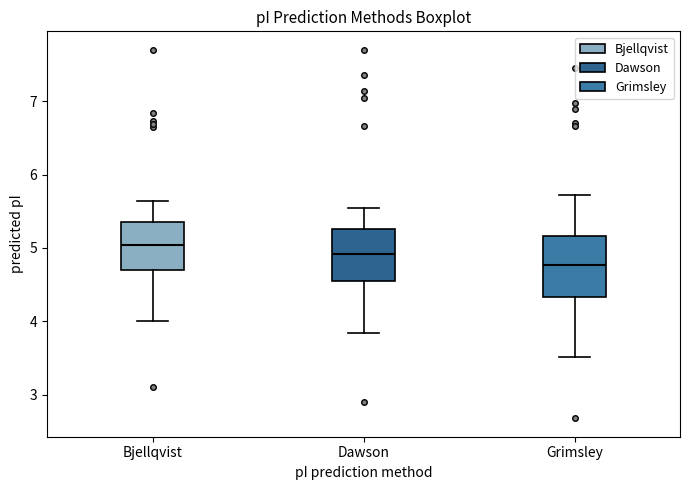

Where does the upper whisker of the box for Grimsley end on the y-axis? The values are not printed on the chart, so give them approximately, as read against the axis.

5.7